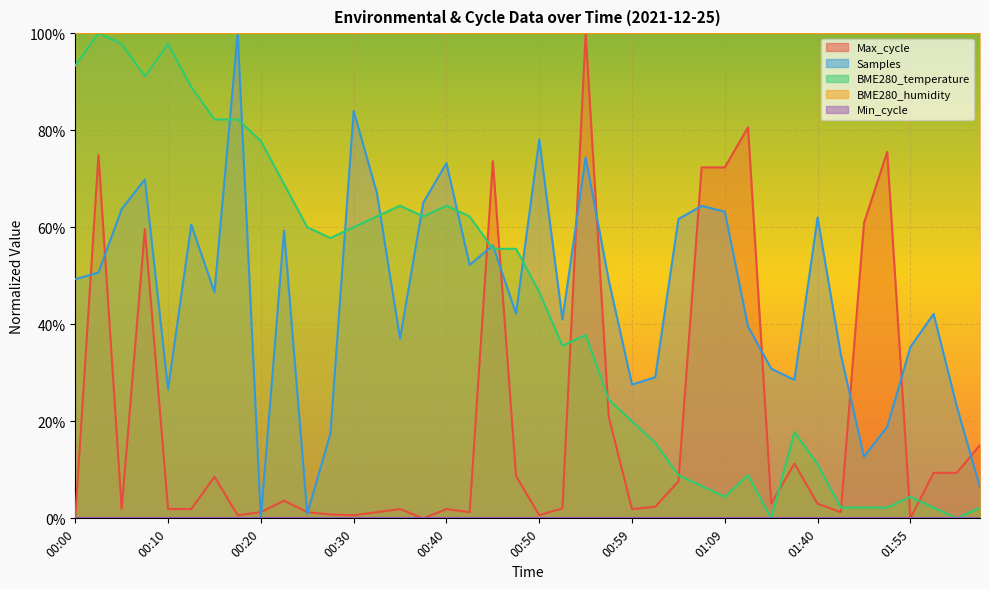

The value at 00:03 is 1.0. True or false?

True